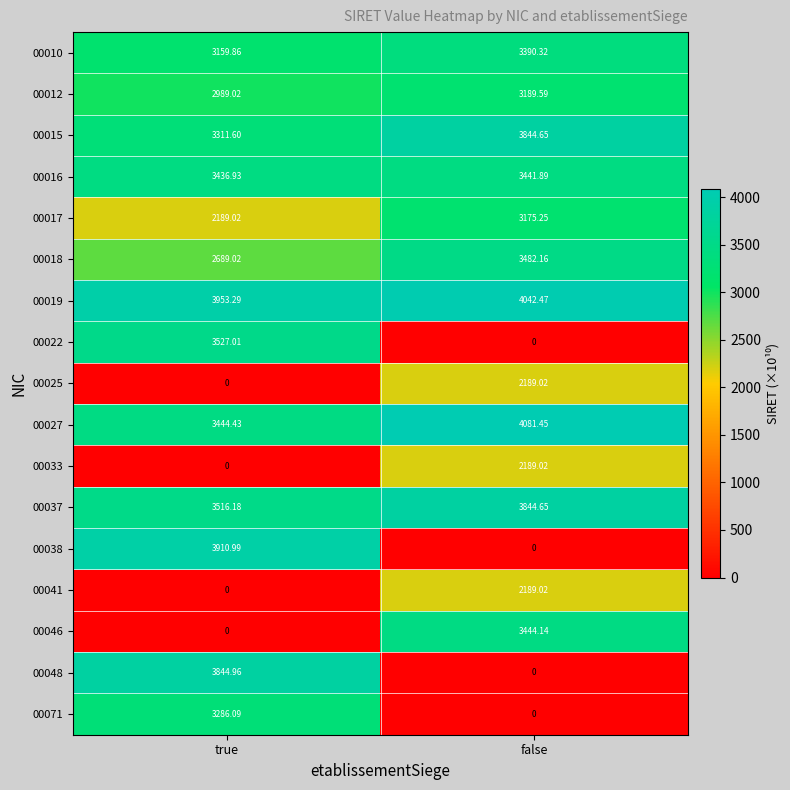

At which label does 00038 reach its peak?

true